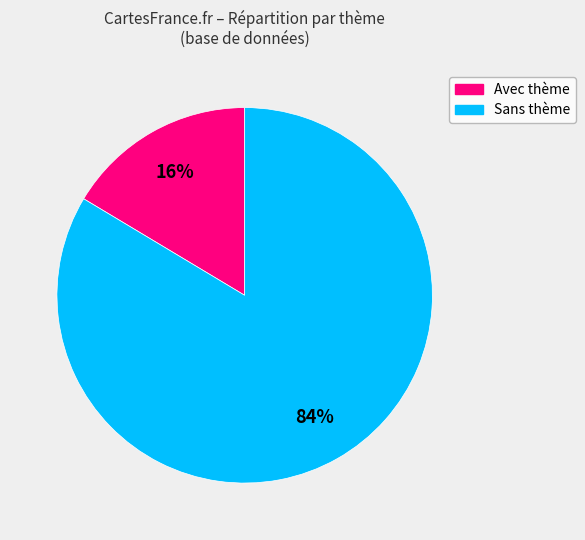

How many slices are in this pie chart?

2